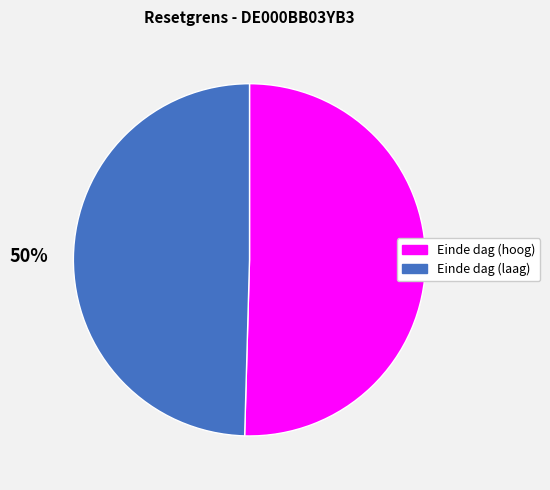

To the nearest percent, what is the combined percentage of Einde dag (laag) and Einde dag (hoog)?

100%